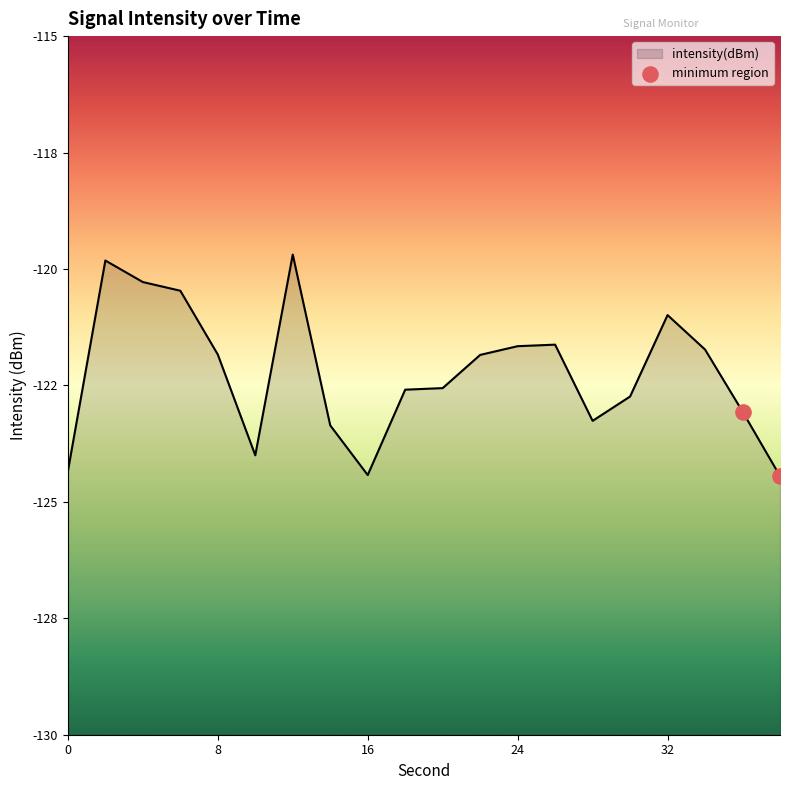

Between 24 and 8, which is larger?

24